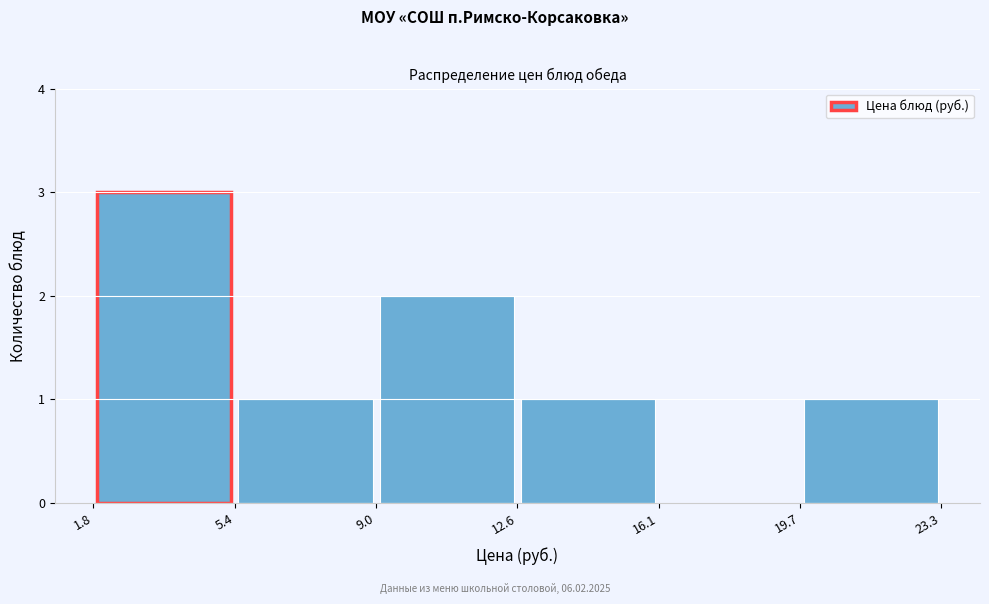

Reading left to right, transcribe this chart: for each bar, give the range it covers on the x-axis and its height. The values are not printed on the chart, so give them approximately, as read against the axis.

1.8 to 5.4: 3
5.4 to 9.0: 1
9.0 to 12.6: 2
12.6 to 16.1: 1
16.1 to 19.7: 0
19.7 to 23.3: 1